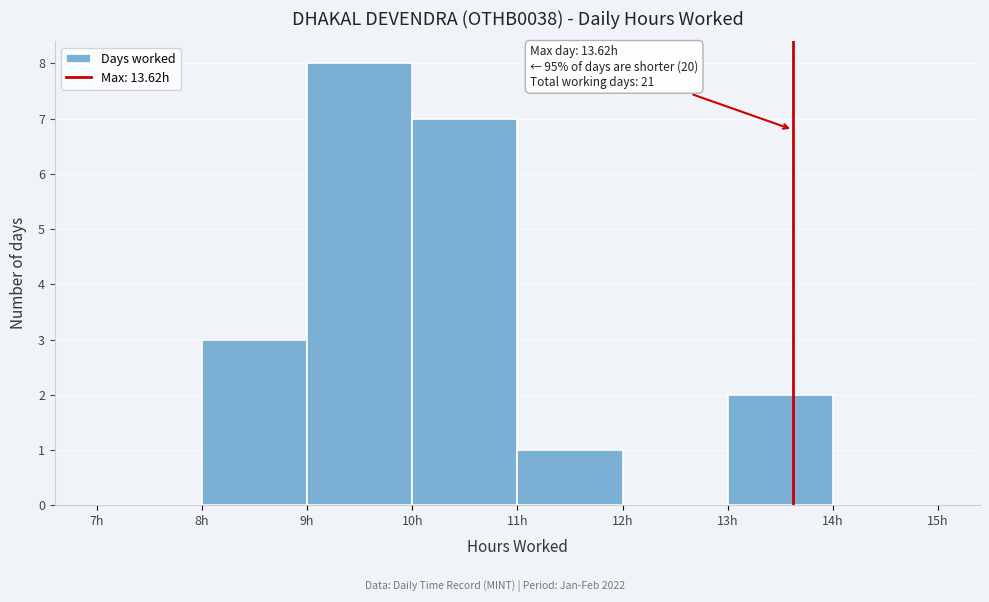

Over which range of the x-axis is the bar tallest?

9 to 10